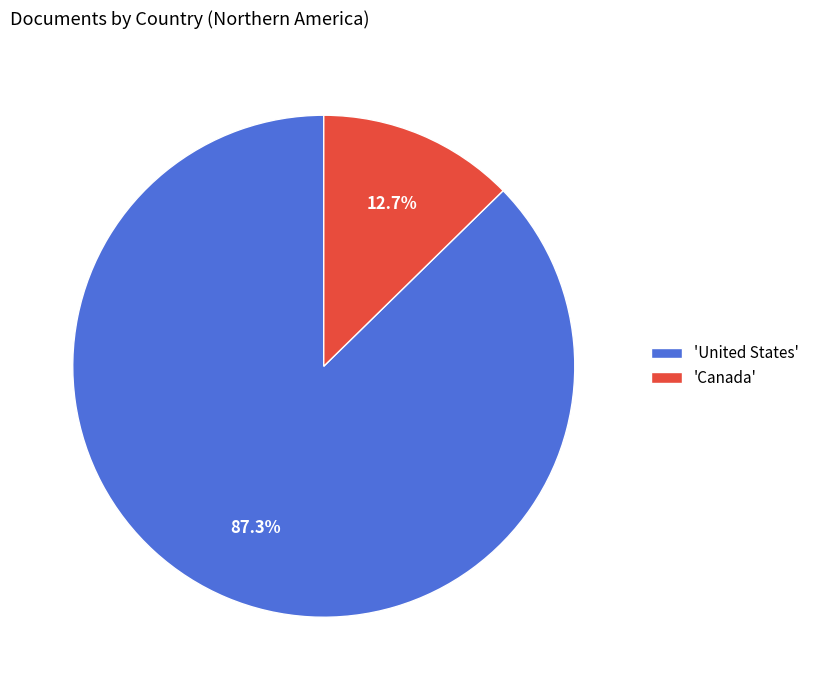

To the nearest percent, what is the difference between the largest and smallest slice percentages?

75%